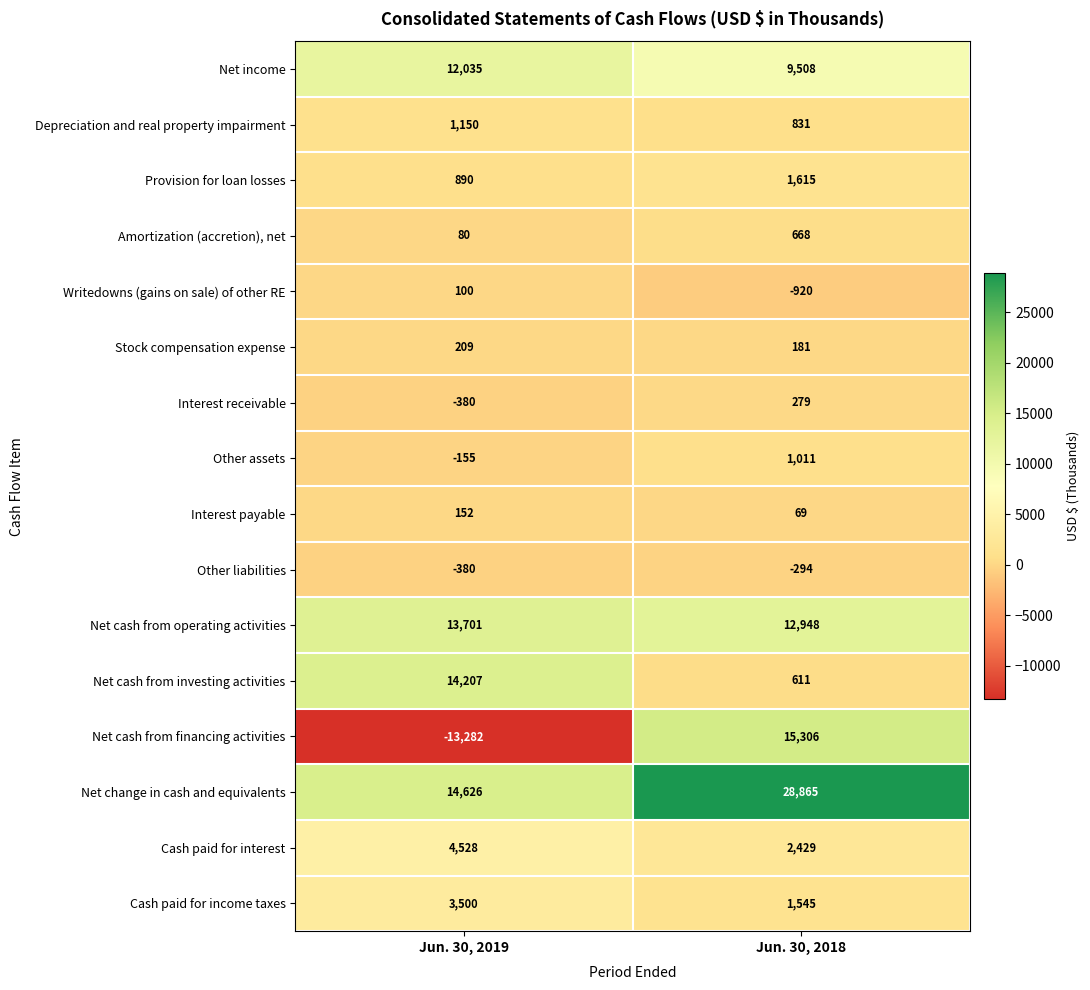

What is the difference between the highest and lowest values at Jun. 30, 2018?

29785